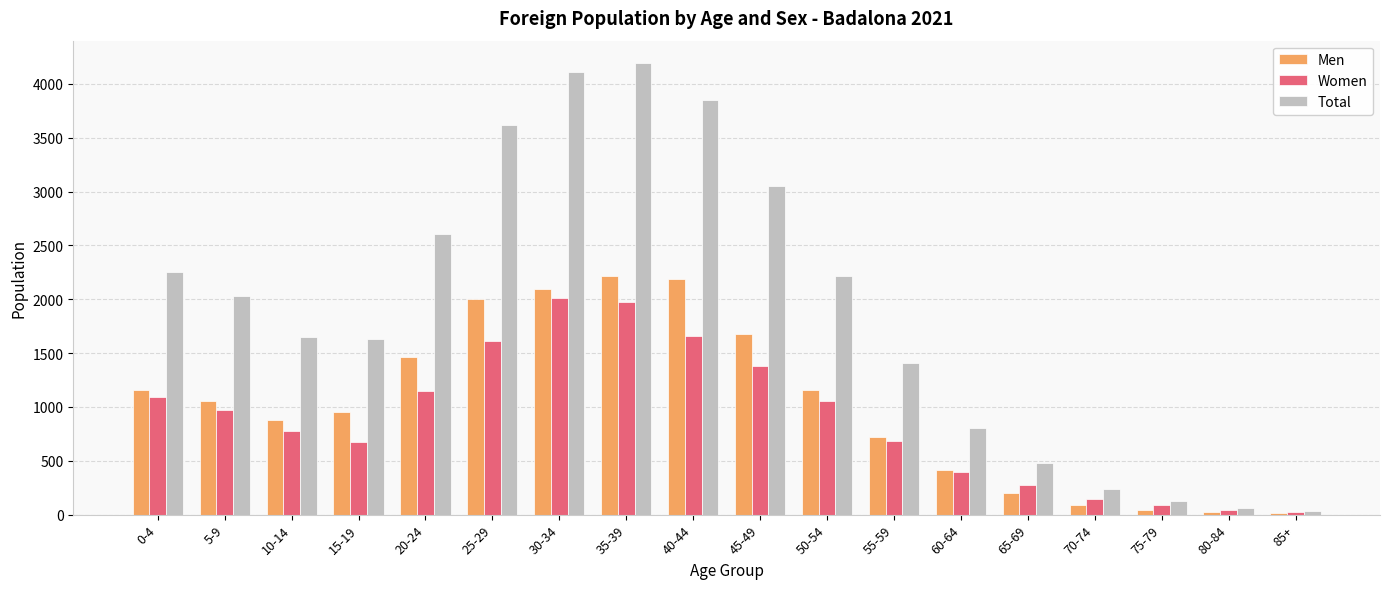

Are the bars grouped side by side (vs. stacked)?

Yes